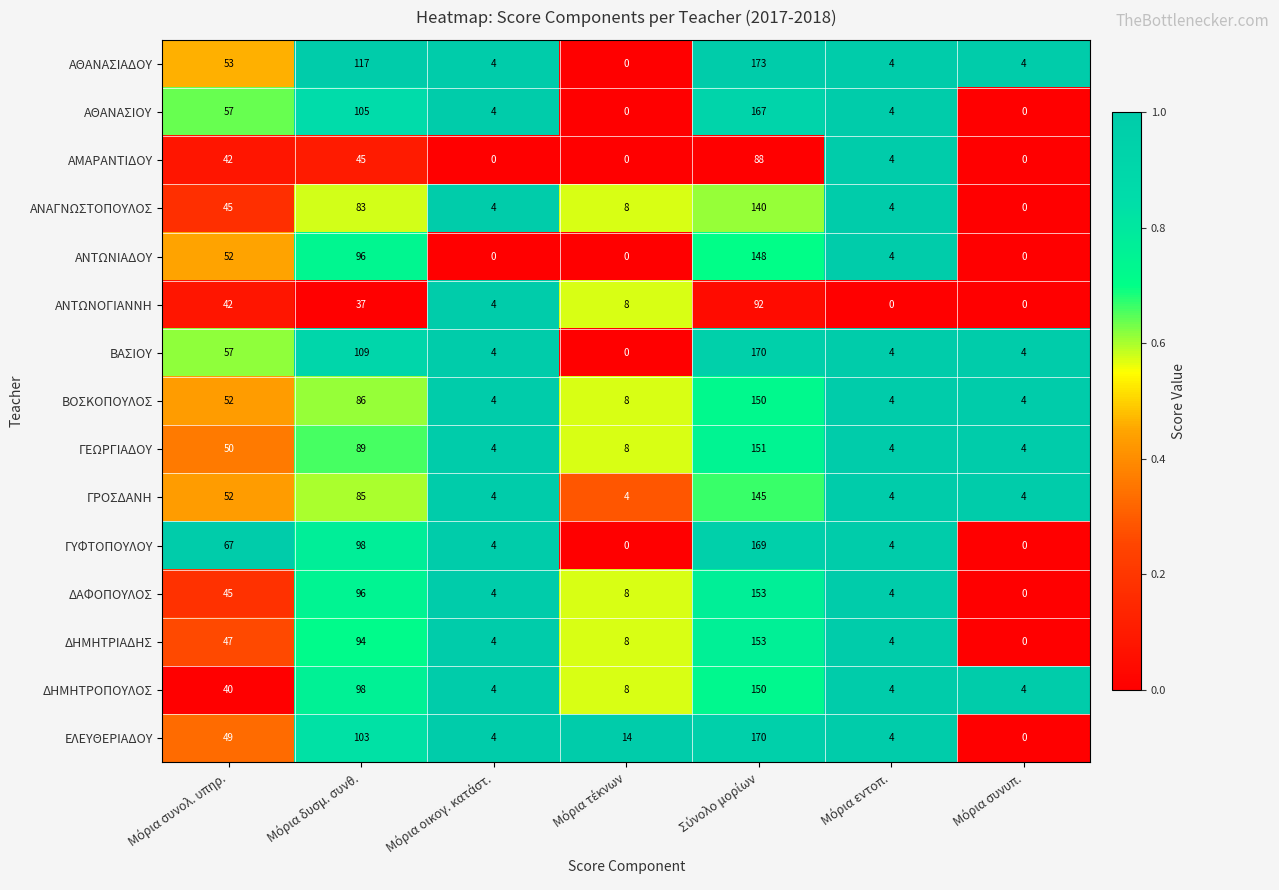

Which series has the widest spread of values?

ΑΘΑΝΑΣΙΑΔΟΥ